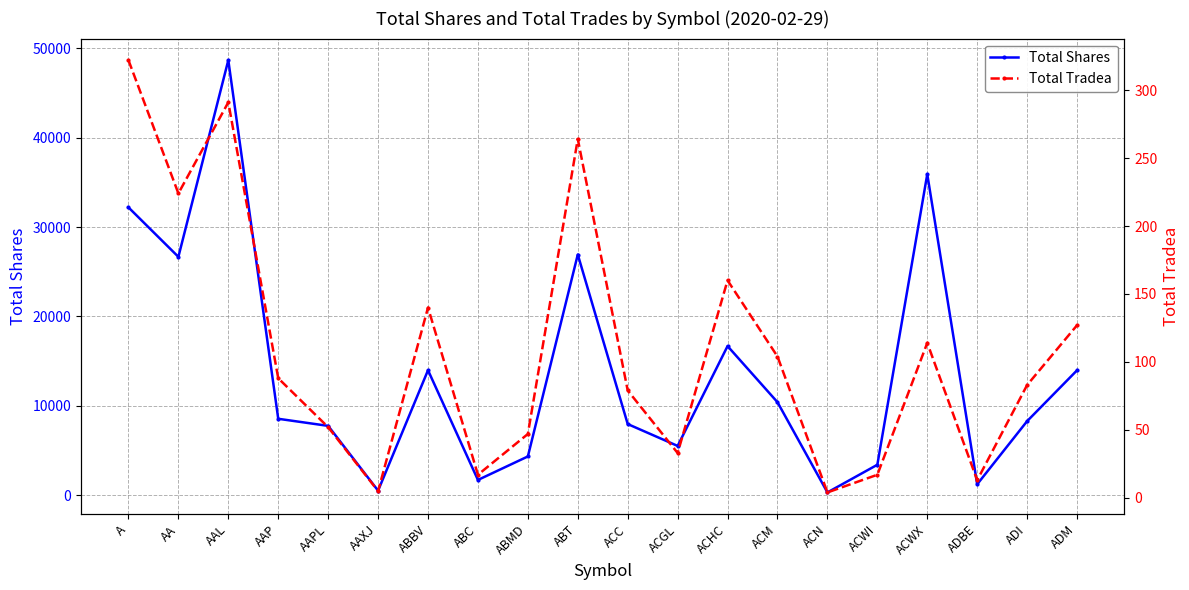

What is the difference between the Total Tradea values at ACGL and ACC?

46